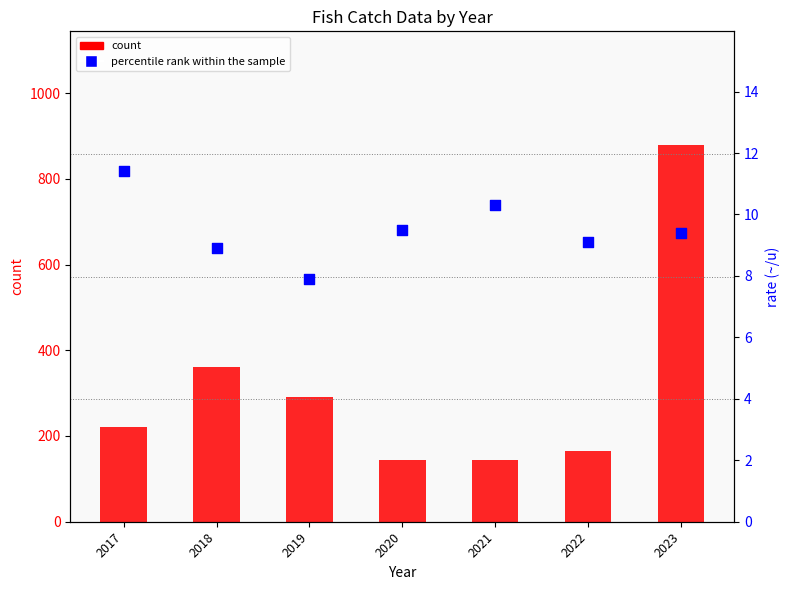

At which category is the sum across all series the highest?

2023